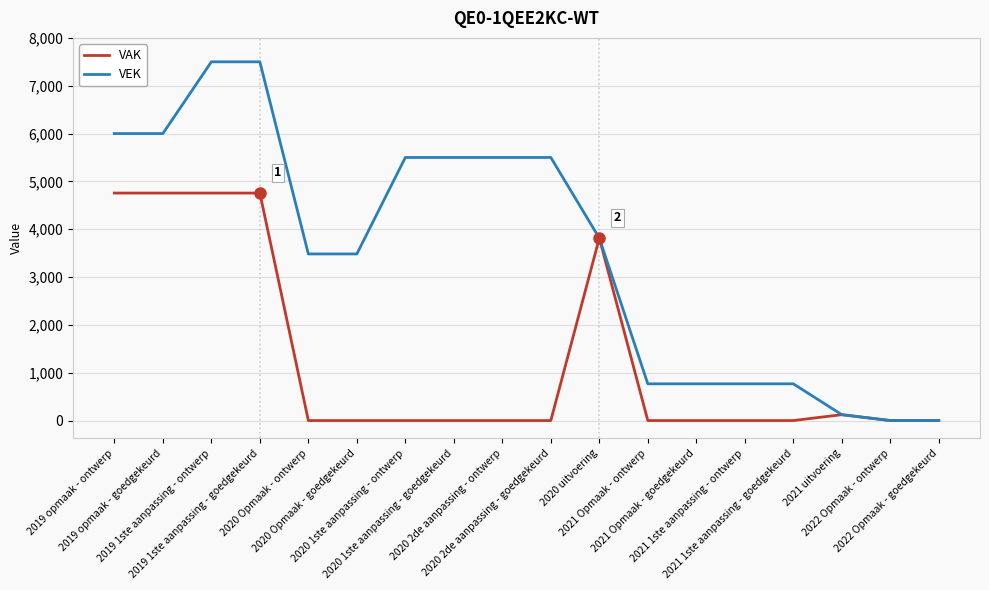

List the series in order of their peak value, highest first.

VEK, VAK